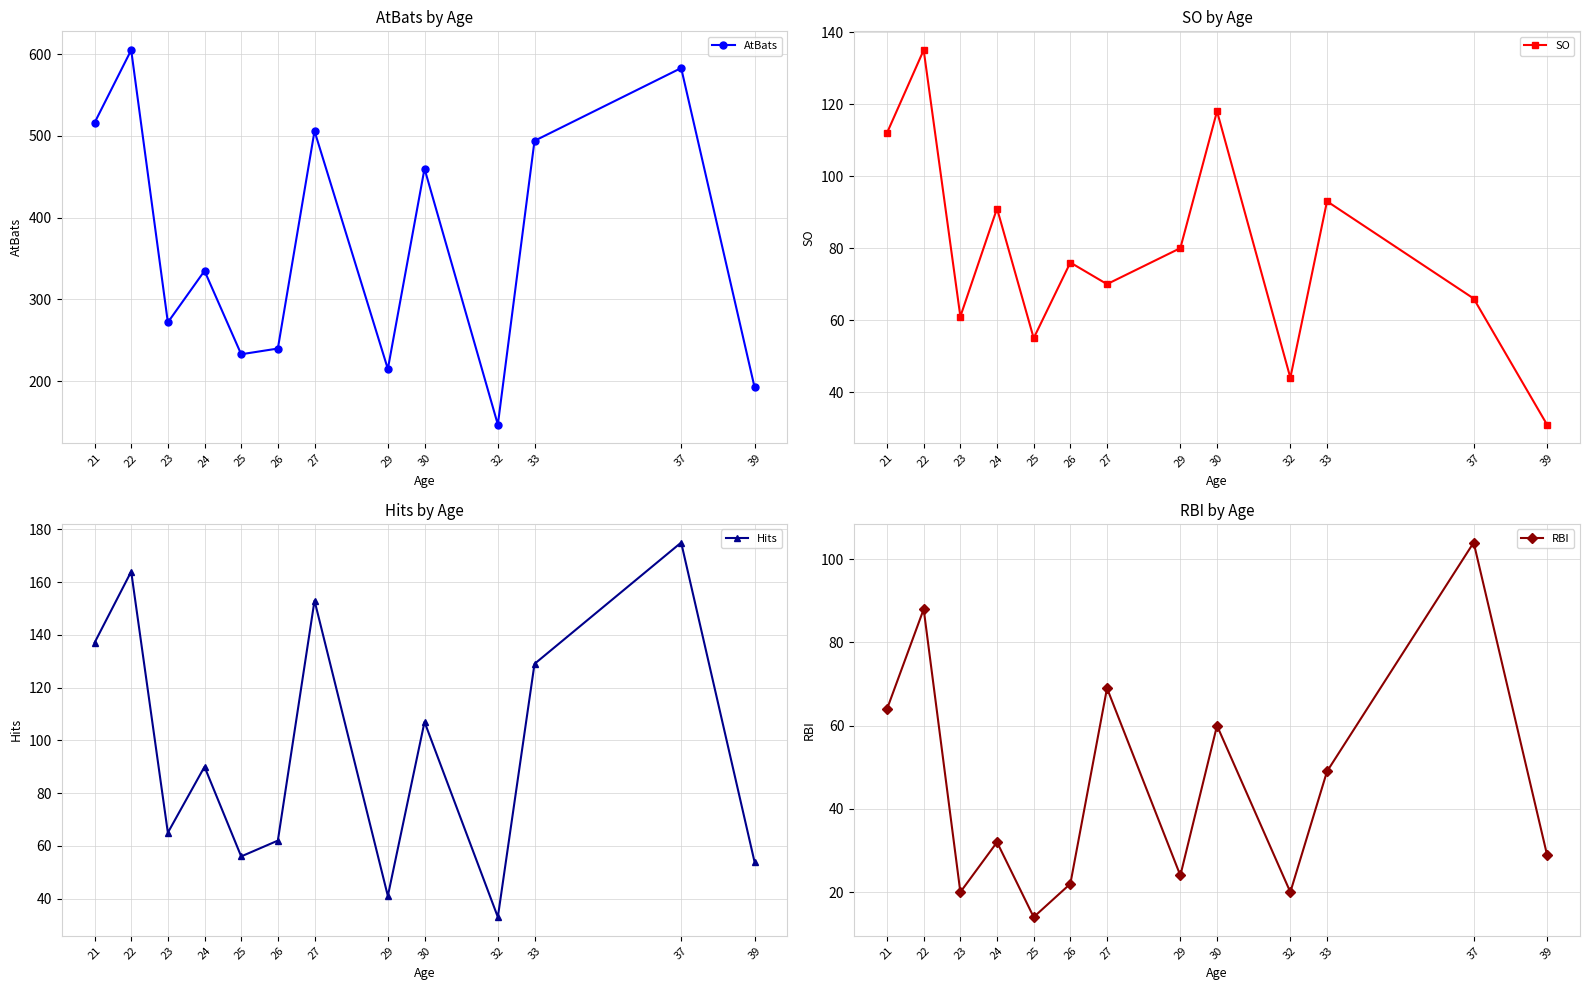

True or false: RBI and AtBats cross at least once.

False